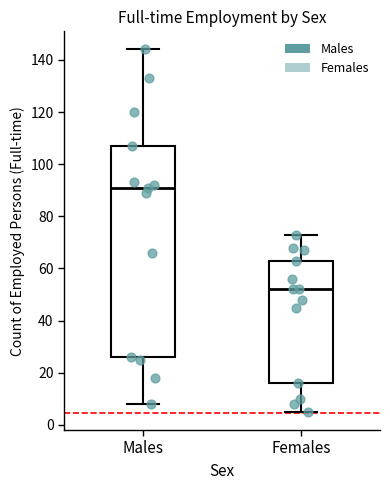

Reading left to right, read every box against the y-axis: the position of its median line, the range the box covers, and the ends of its whiskers. The values are not printed on the chart, so give them approximately, as read against the axis.

Males: median 92, box 26 to 108, whiskers 8 to 144
Females: median 52, box 16 to 64, whiskers 6 to 74